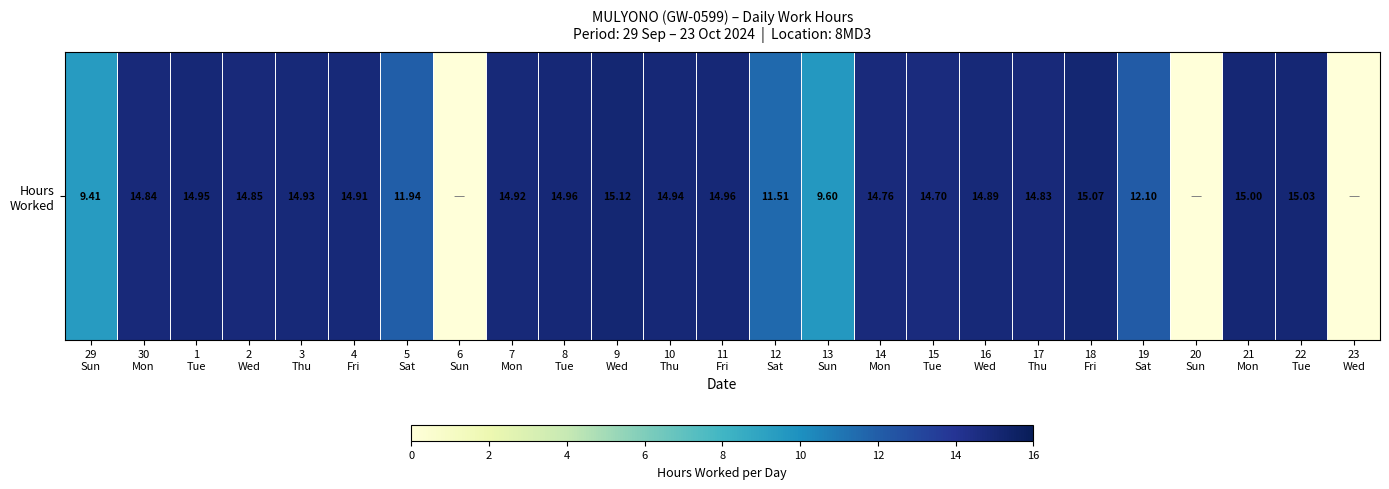

Rank the categories by value from highest to lowest.

9
Wed, 18
Fri, 22
Tue, 21
Mon, 8
Tue, 11
Fri, 1
Tue, 10
Thu, 3
Thu, 7
Mon, 4
Fri, 16
Wed, 2
Wed, 30
Mon, 17
Thu, 14
Mon, 15
Tue, 19
Sat, 5
Sat, 12
Sat, 13
Sun, 29
Sun, 6
Sun, 20
Sun, 23
Wed